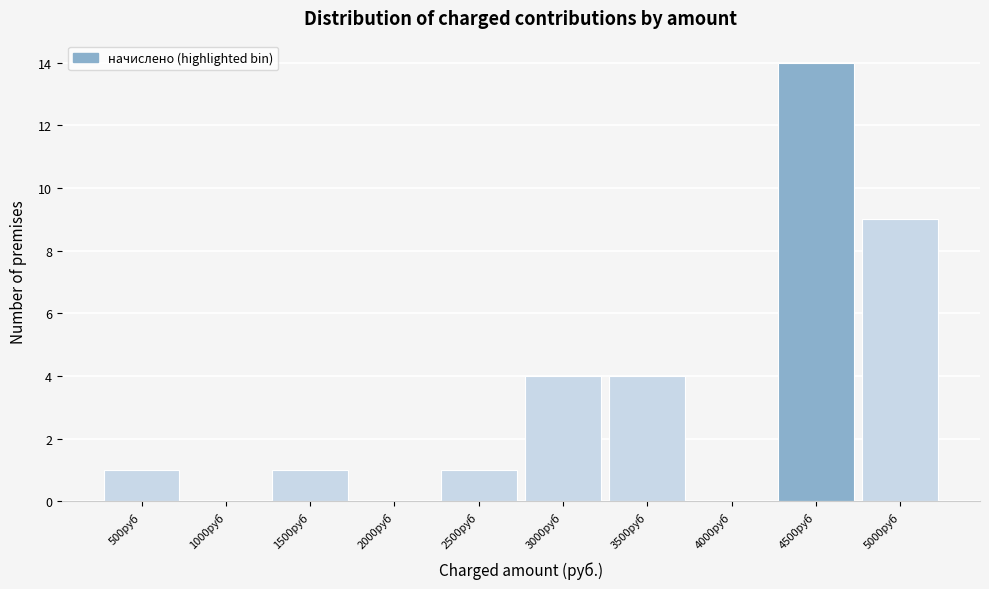

Reading left to right, transcribe all the data shown in this chart.

500руб=1	1000руб=0	1500руб=1	2000руб=0	2500руб=1	3000руб=4	3500руб=4	4000руб=0	4500руб=14	5000руб=9